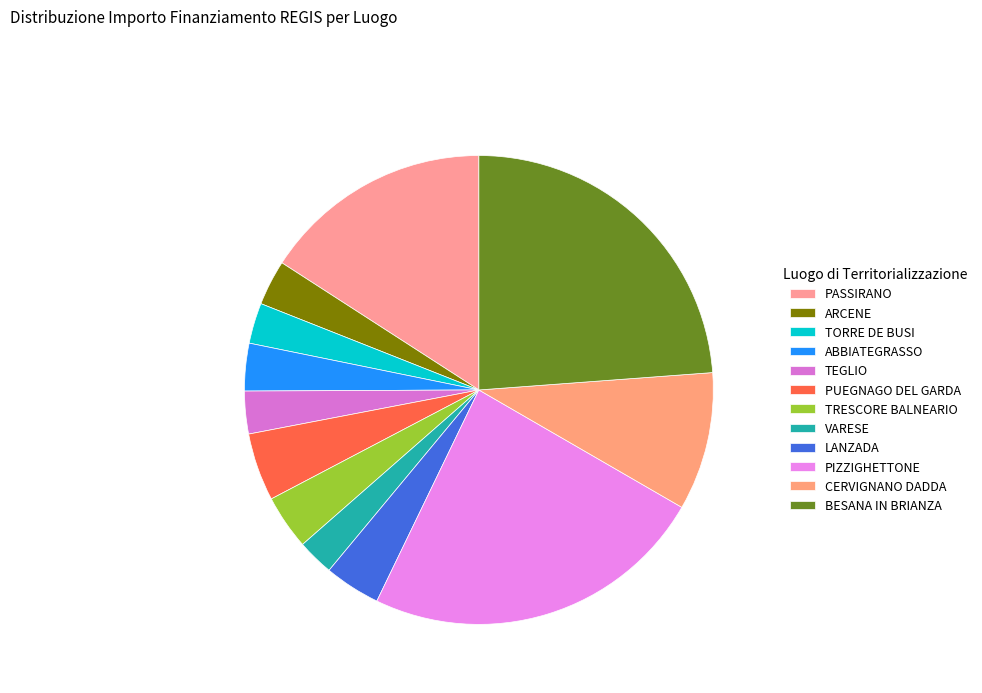

What is the largest slice in the pie chart?

PIZZIGHETTONE